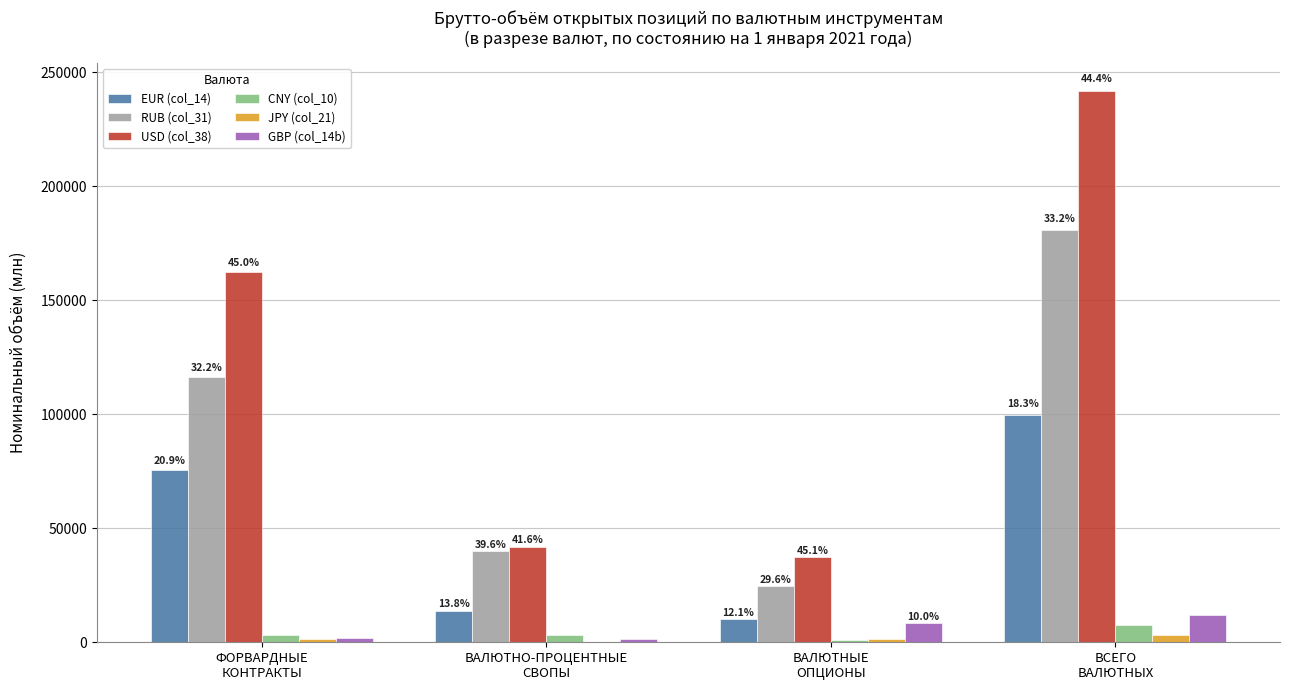

What is the sum of the JPY (col_21) values at ВСЕГО
ВАЛЮТНЫХ and ВАЛЮТНО-ПРОЦЕНТНЫЕ
СВОПЫ?

3551.0